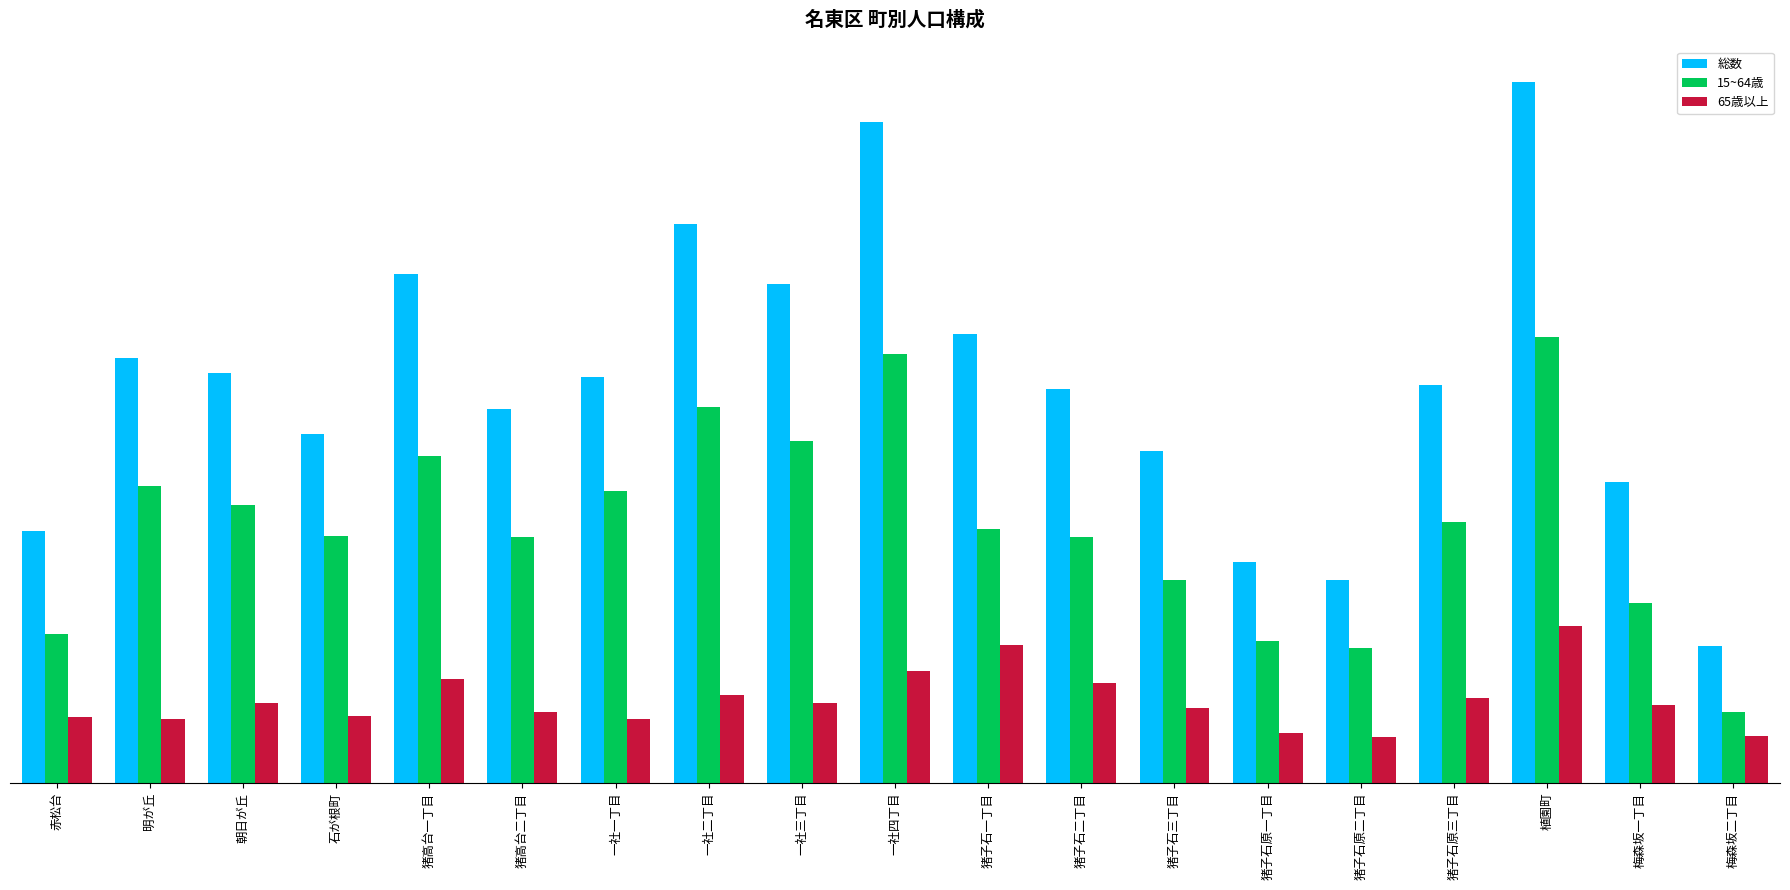

The 15~64歳 series shows 490 at 猪子石原三丁目. True or false?

False